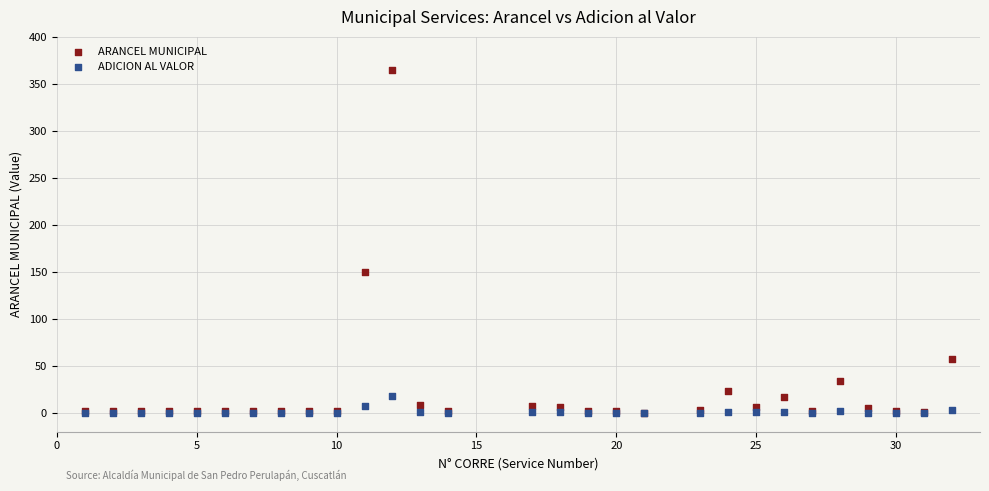

Which series reaches the maximum Y coordinate?

ARANCEL MUNICIPAL